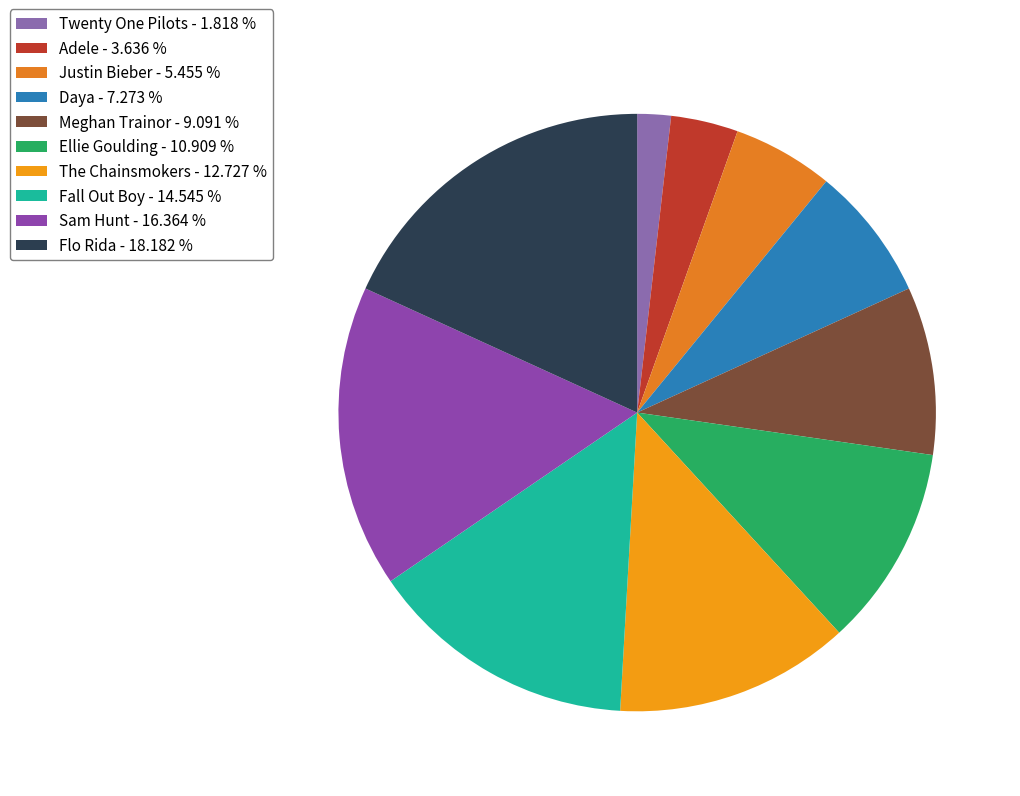

What is the ratio of the value at Flo Rida to the value at Daya?

2.5